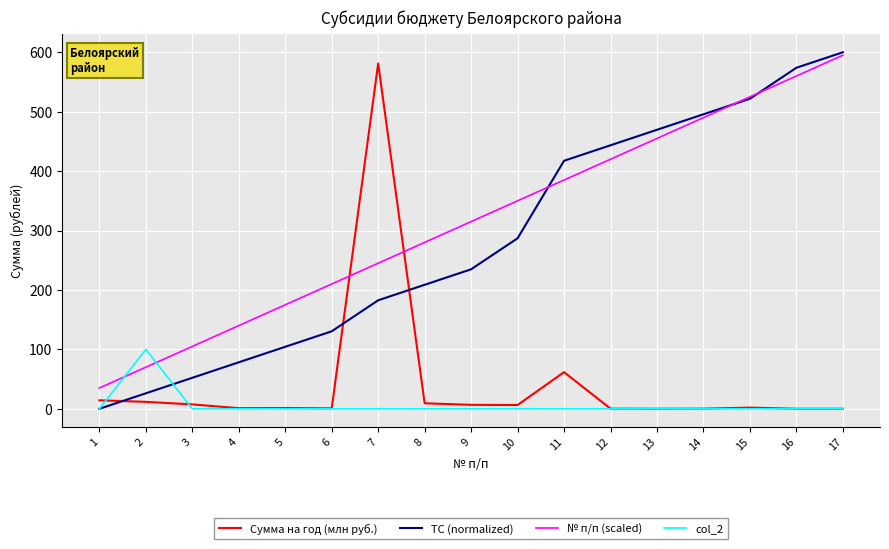

Which label corresponds to the largest value in the chart?

17